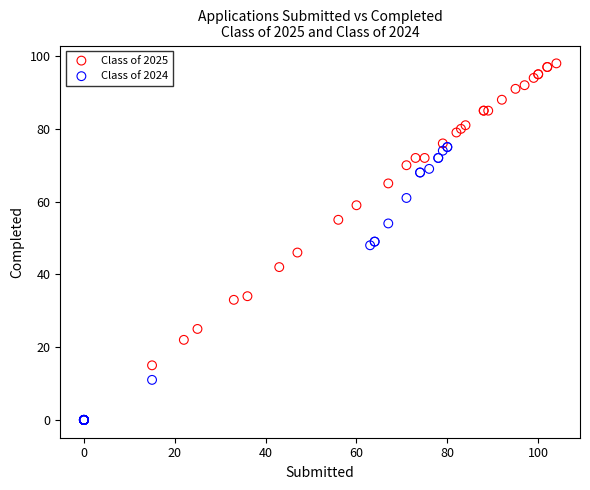

Which series reaches the minimum Y coordinate?

Class of 2024